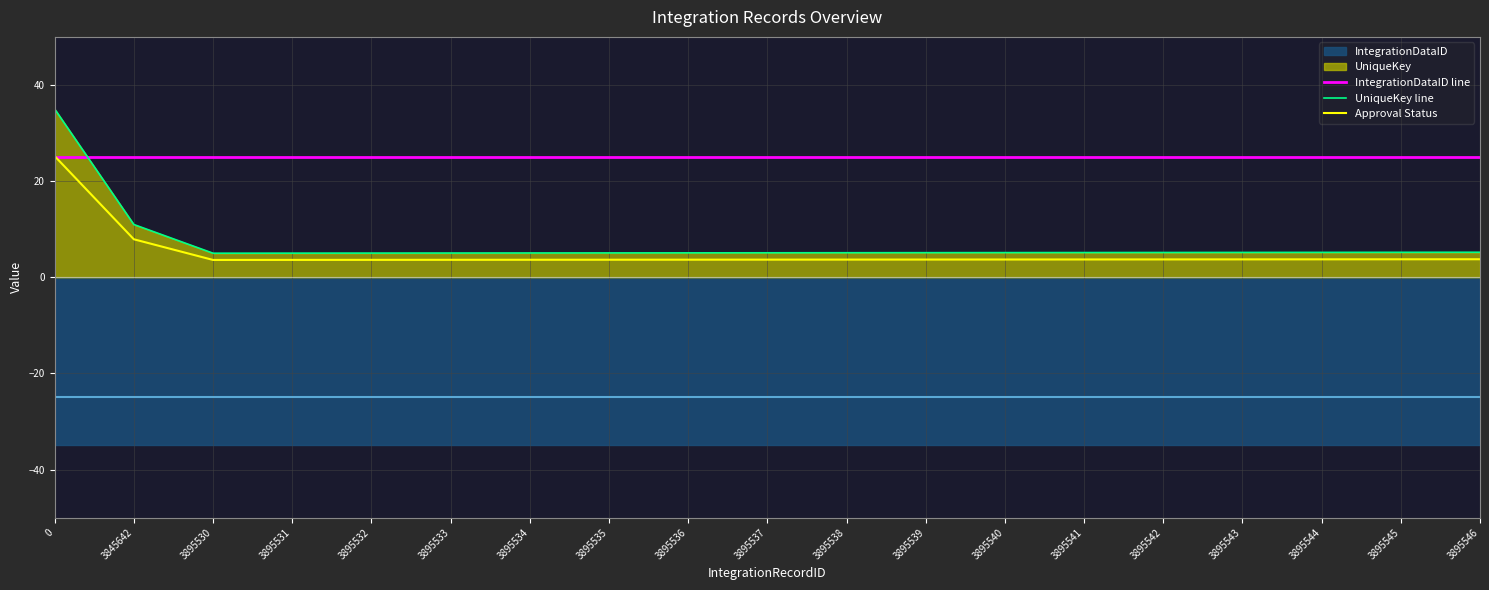

Reading right to left, transcribe all the data shown in this chart.

IntegrationDataID line: 25.0	25.0	25.0	25.0	25.0	25.0	25.0	25.0	25.0	25.0	25.0	25.0	25.0	25.0	25.0	25.0	25.0	25.0	25.0
UniqueKey line: 5.2	5.2	5.2	5.2	5.1	5.1	5.1	5.1	5.1	5.1	5.1	5.1	5.0	5.0	5.0	5.0	5.0	11.0	35.0
Approval Status: 3.7	3.7	3.7	3.7	3.7	3.7	3.7	3.7	3.7	3.7	3.7	3.6	3.6	3.6	3.6	3.6	3.6	7.9	25.2